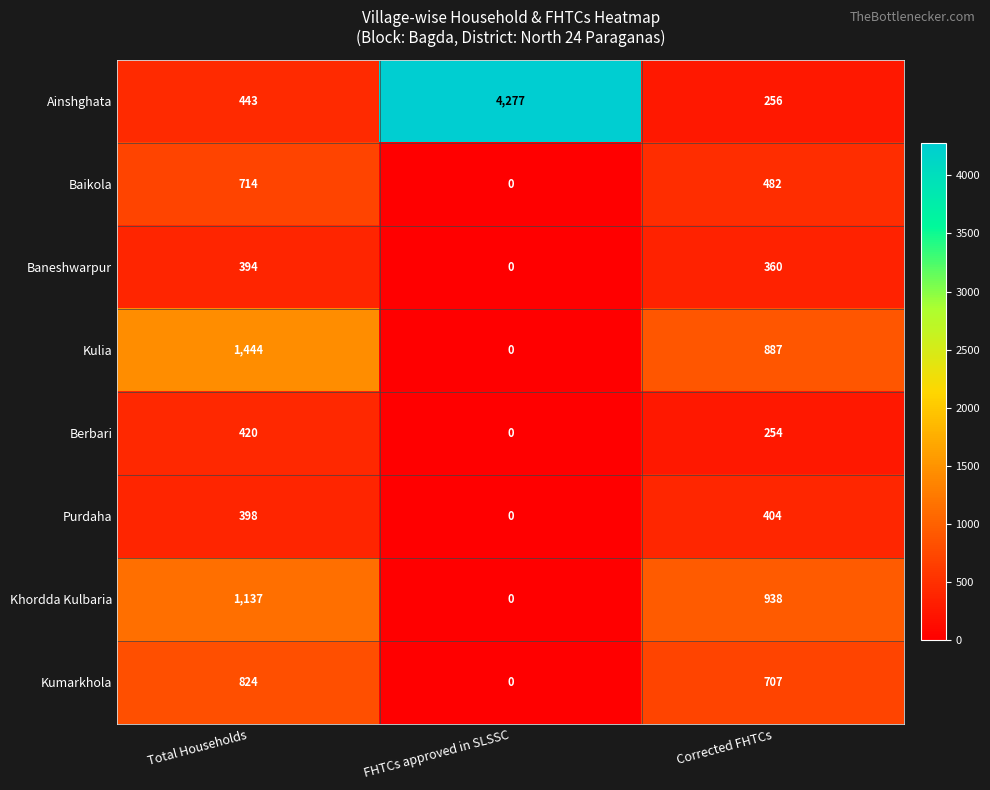

List the series in order of their peak value, lowest first.

Baneshwarpur, Purdaha, Berbari, Baikola, Kumarkhola, Khordda Kulbaria, Kulia, Ainshghata